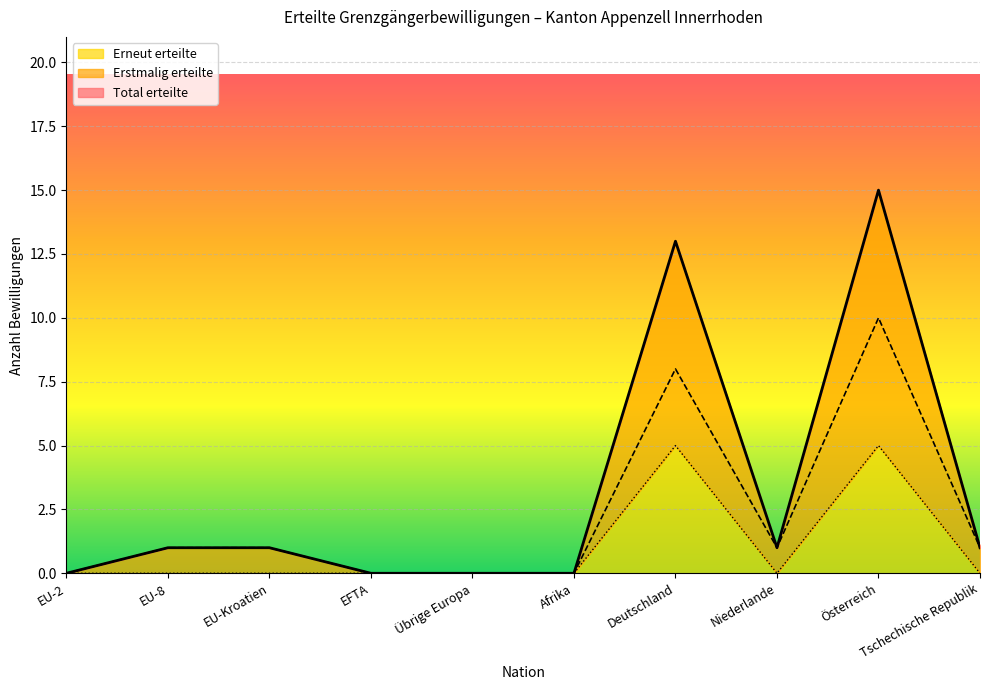

True or false: Erneut erteilte and Total erteilte cross at least once.

False